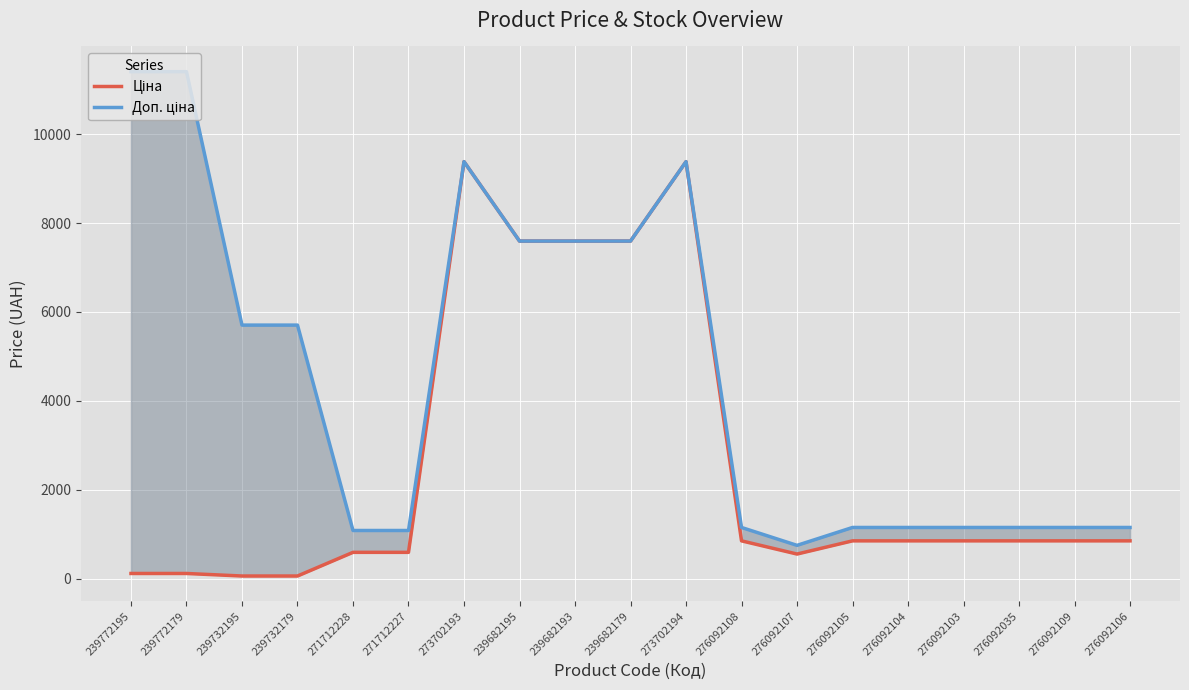

Is the value of Доп. ціна at 239772179 greater than the value of Ціна at 273702194?

Yes